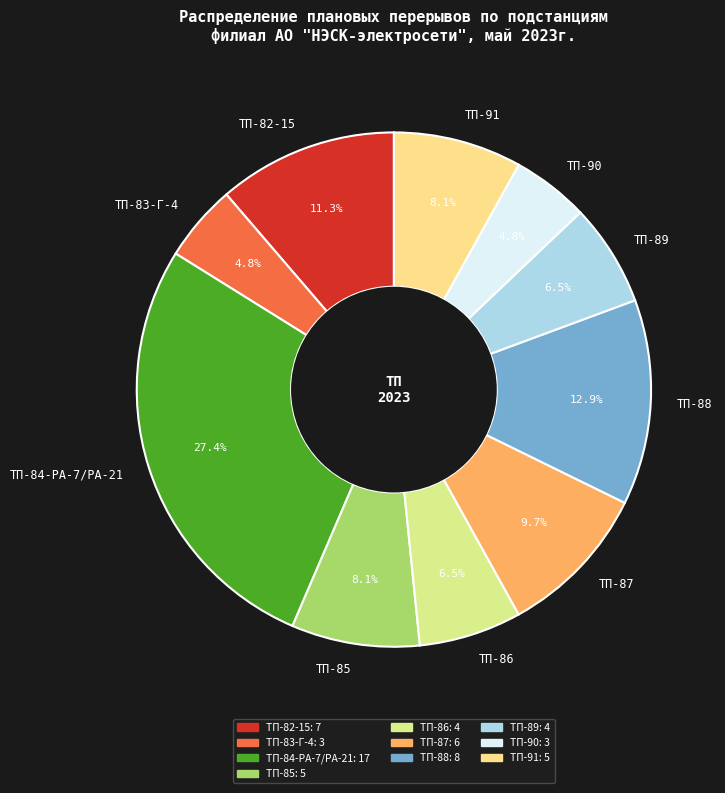

To the nearest percent, what portion does ТП-82-15 represent?

11%